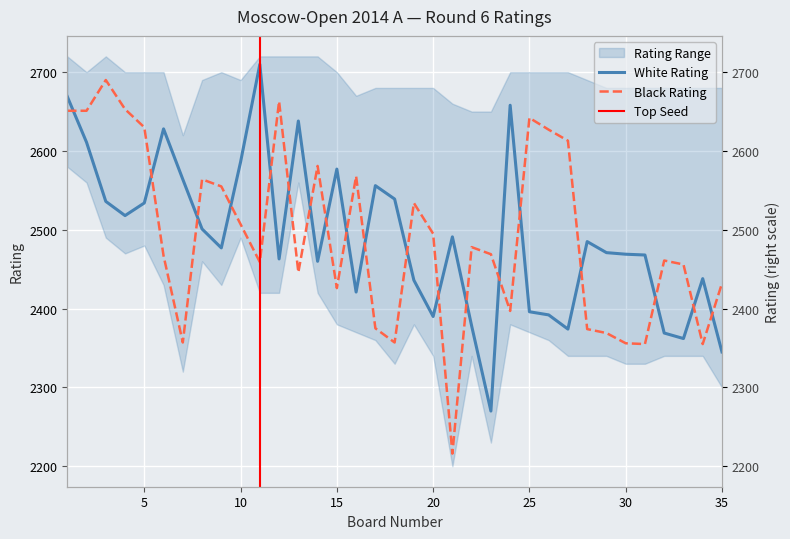

Is this an area chart (filled region under the line)?

No